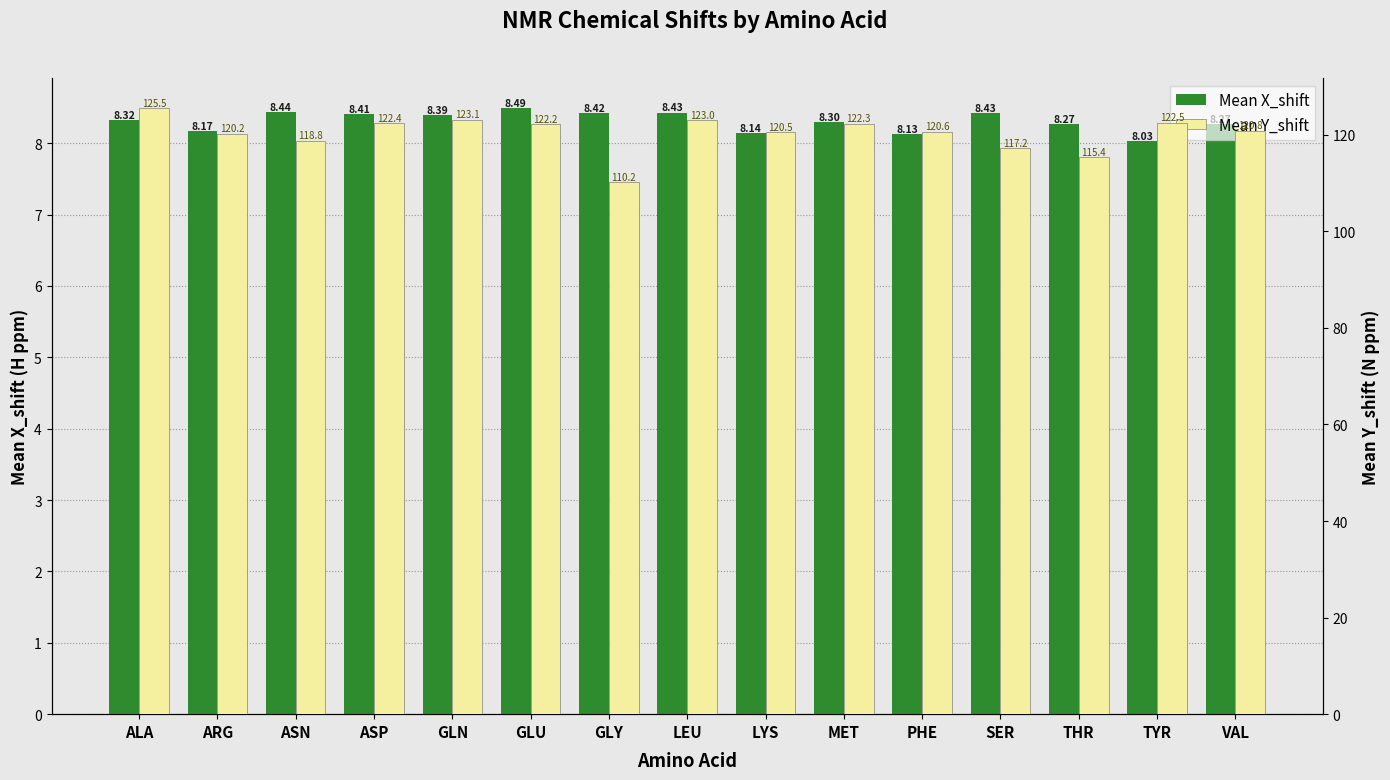

The value of Mean Y_shift at ALA is 125.5. True or false?

True